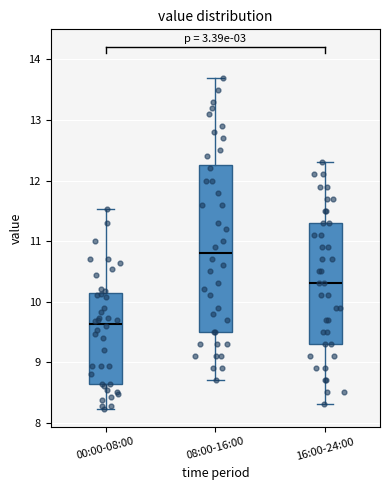

Reading left to right, transcribe this box plot: for each box, give where its median line is, the range the box spans, and where its two whiskers end, as read against the y-axis. The values are not printed on the chart, so give them approximately, as read against the axis.

00:00-08:00: median 9.6, box 8.6 to 10.1, whiskers 8.2 to 11.5
08:00-16:00: median 10.8, box 9.5 to 12.3, whiskers 8.7 to 13.7
16:00-24:00: median 10.3, box 9.3 to 11.3, whiskers 8.3 to 12.3